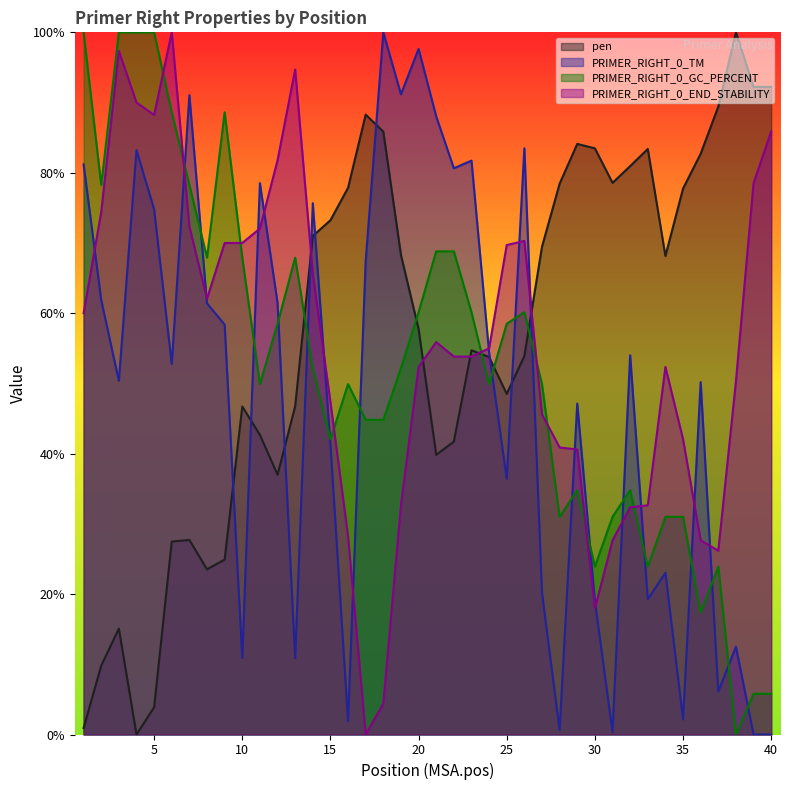

List the labels in order of PRIMER_RIGHT_0_TM value, largest first.

18, 20, 19, 7, 21, 26, 4, 23, 1, 22, 11, 14, 5, 17, 2, 12, 8, 9, 24, 32, 6, 3, 36, 29, 15, 25, 34, 27, 33, 30, 38, 10, 13, 37, 35, 16, 28, 31, 39, 40